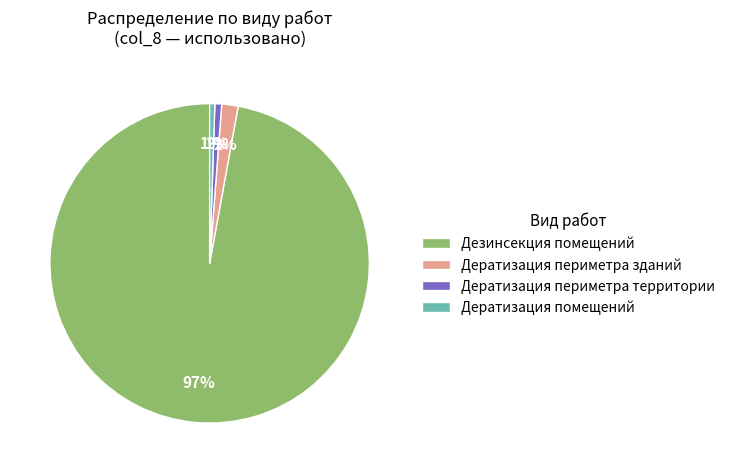

Count the number of slices in the pie.

4